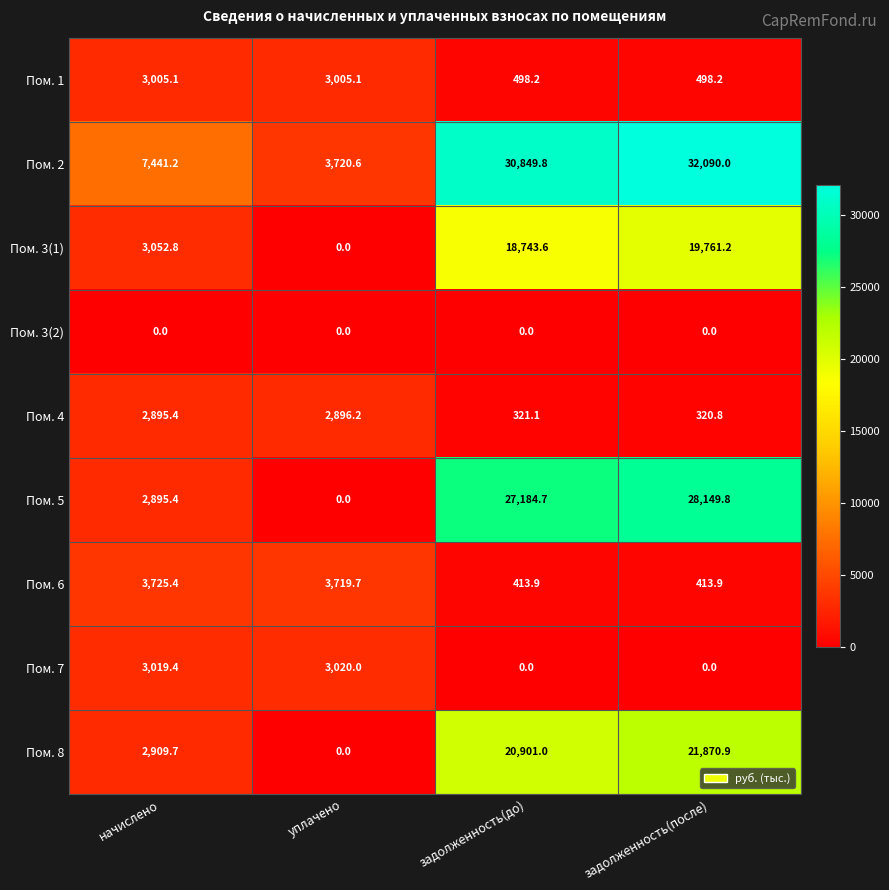

Which series has the largest range (max minus min)?

Пом. 2